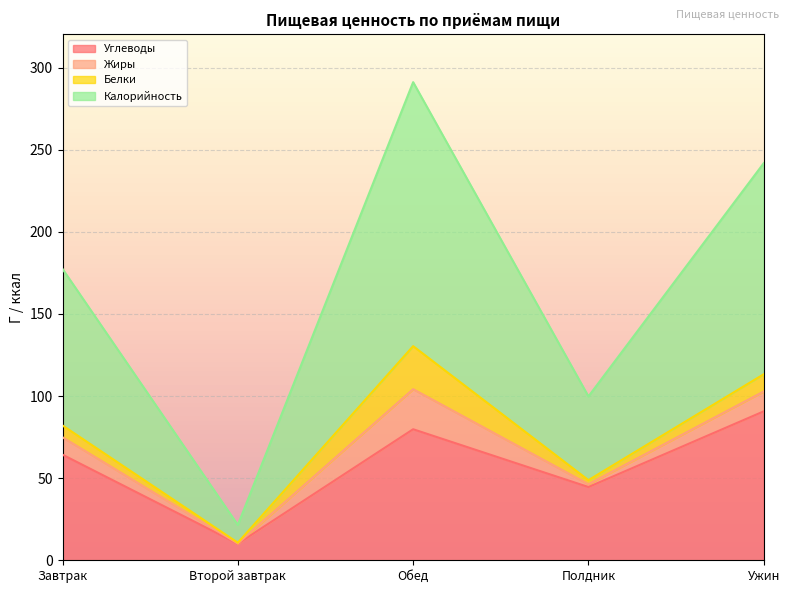

How many values in the Углеводы series are below 64?

2